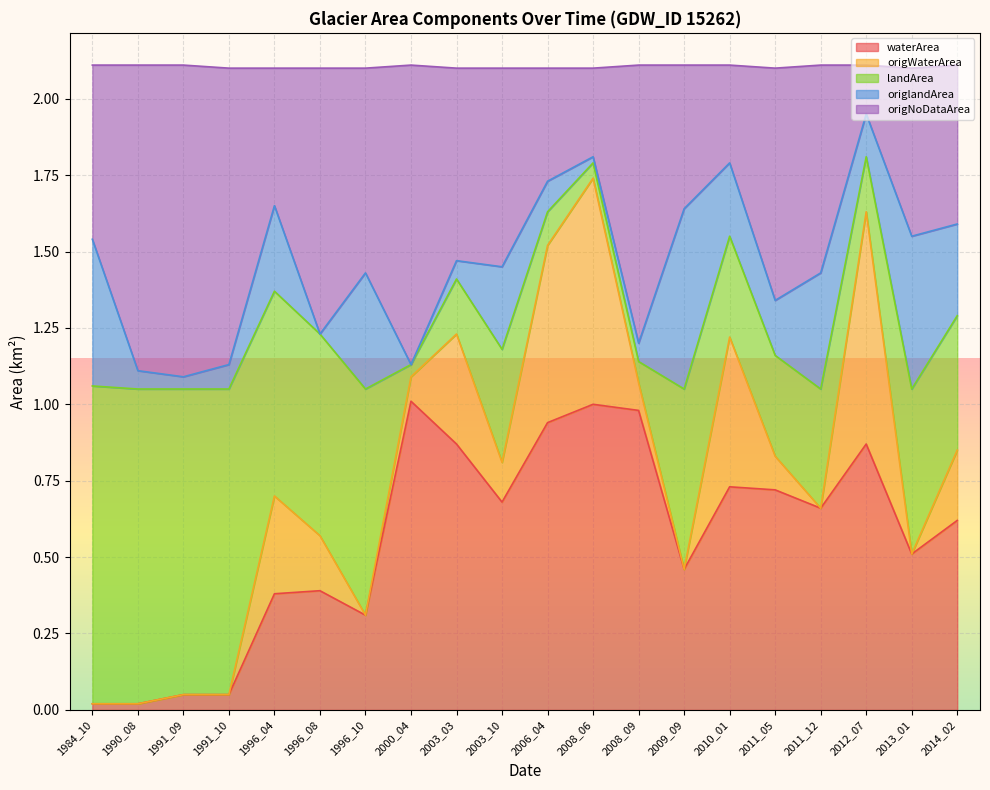

True or false: origWaterArea and waterArea intersect in this chart.

False